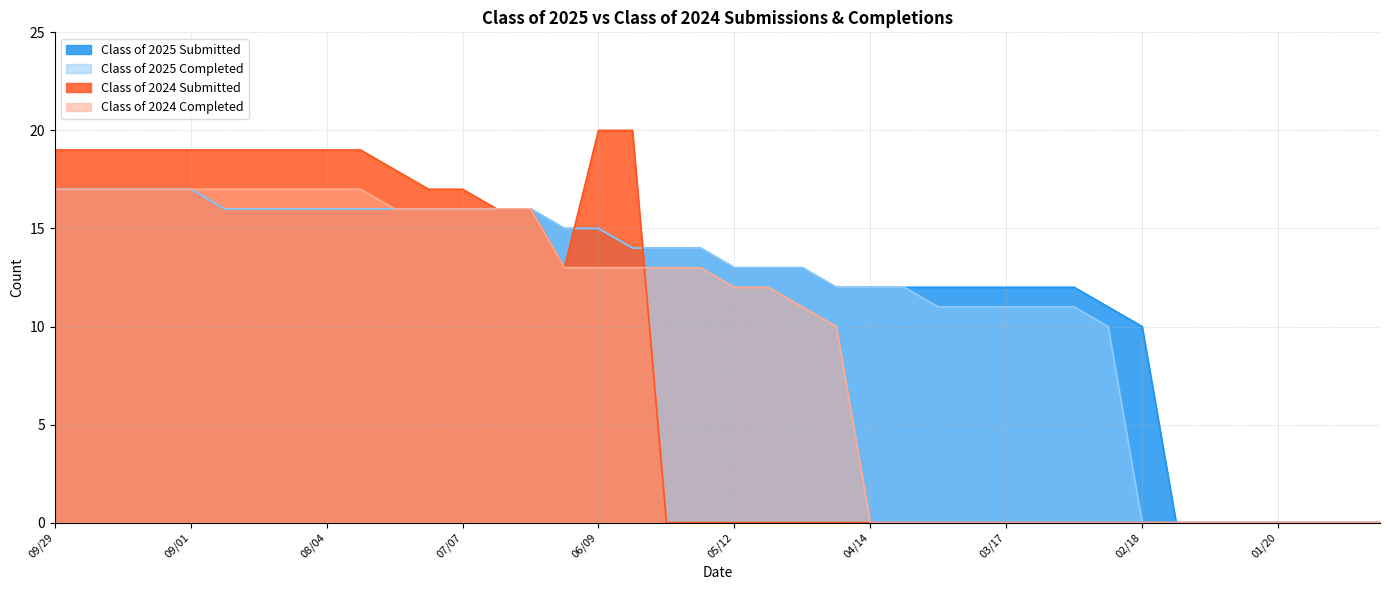

The Class of 2025 Completed series shows 9 at 07/14. True or false?

False